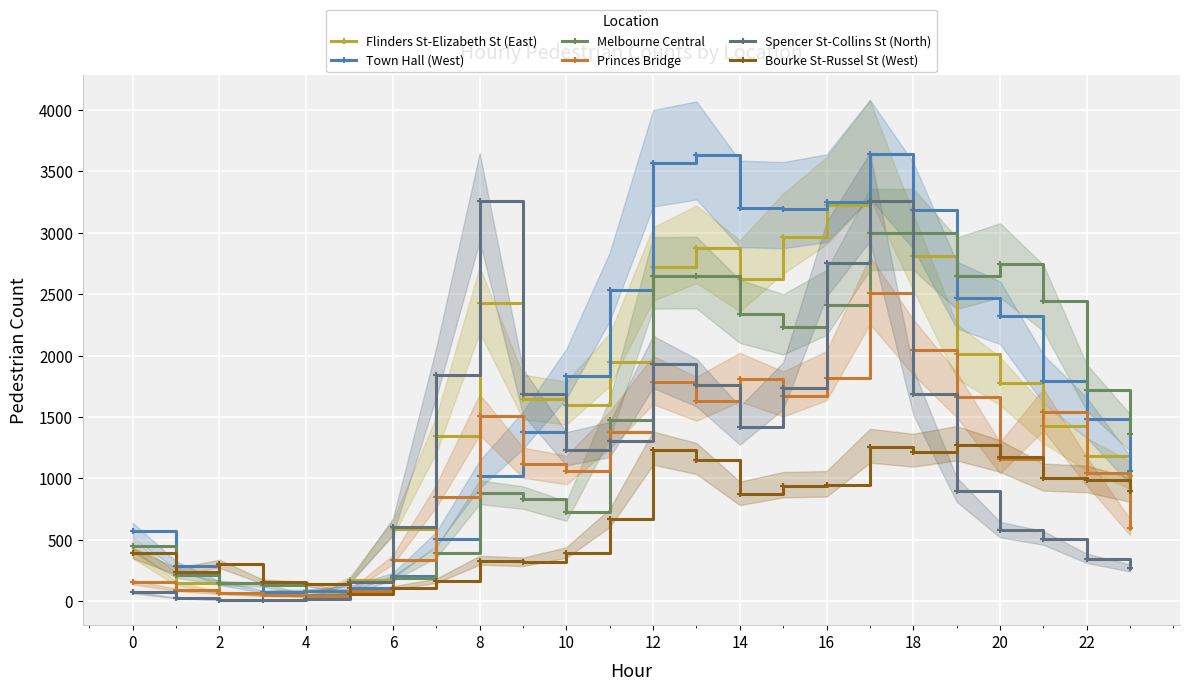

True or false: Bourke St-Russel St (West) has more than 2 points higher than both neighbors.

True